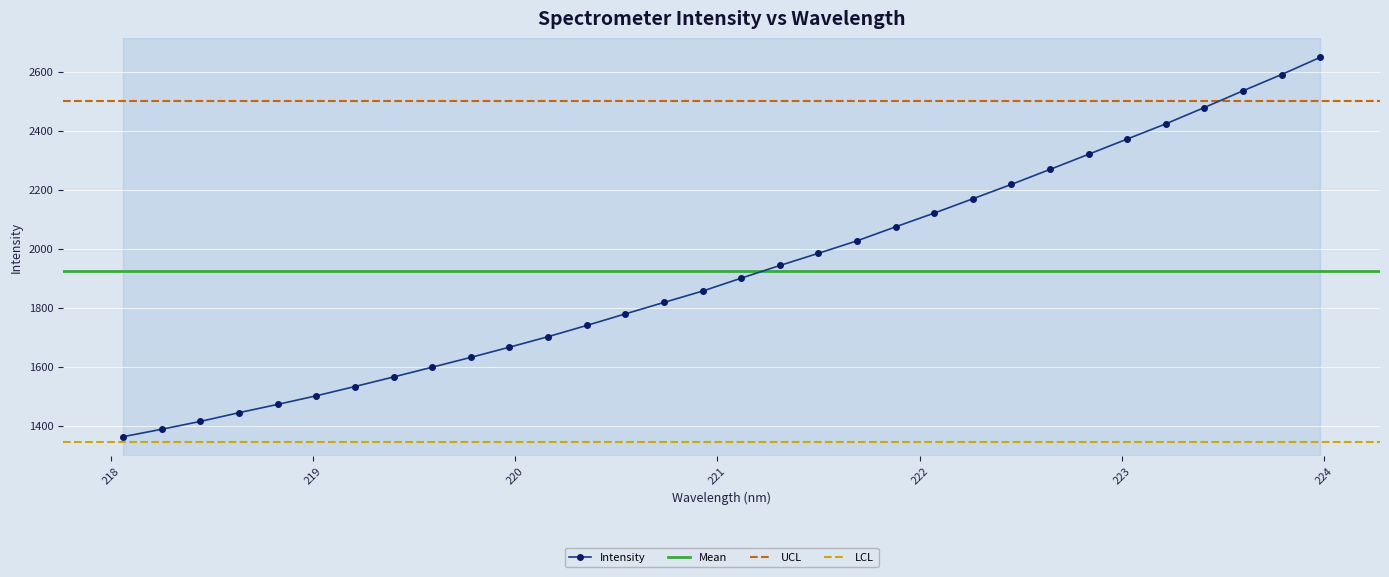

What position from the right is 220.3533?

20